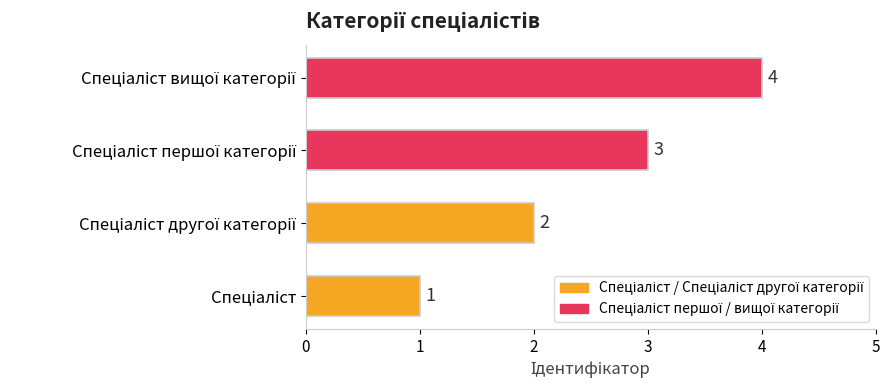

How many values are between 2 and 4?

3